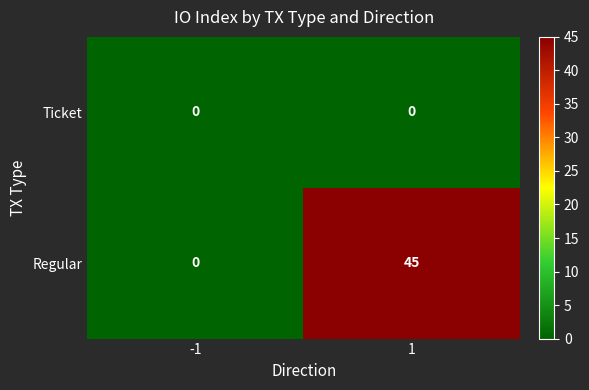

Which series has the widest spread of values?

Regular